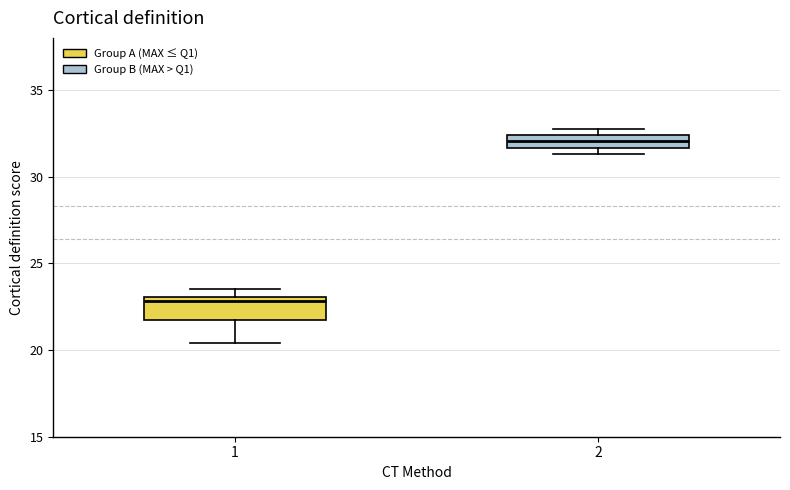

Which box is the tallest, from its lower edge to its upper edge?

1